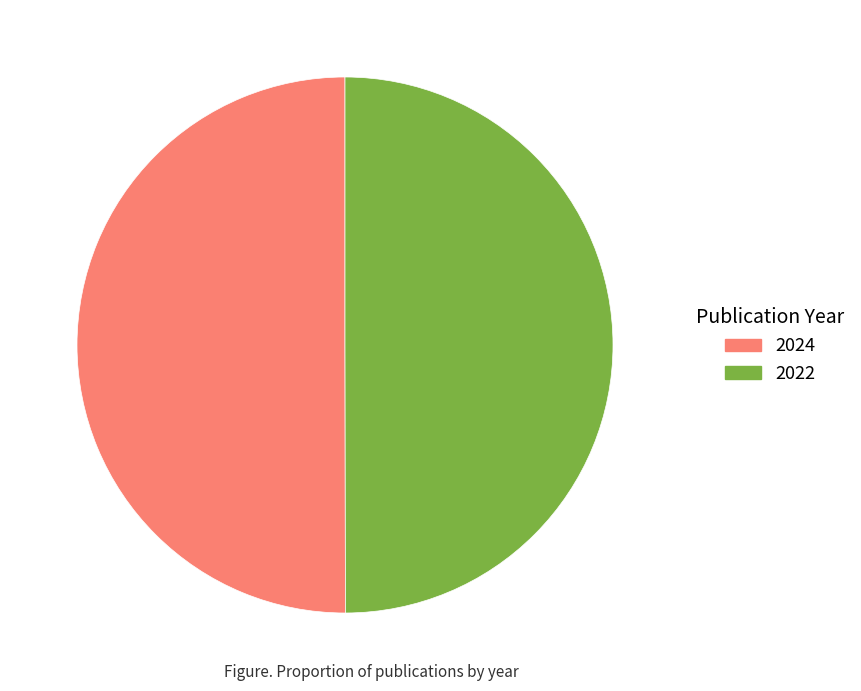

How many segments does this pie chart have?

2